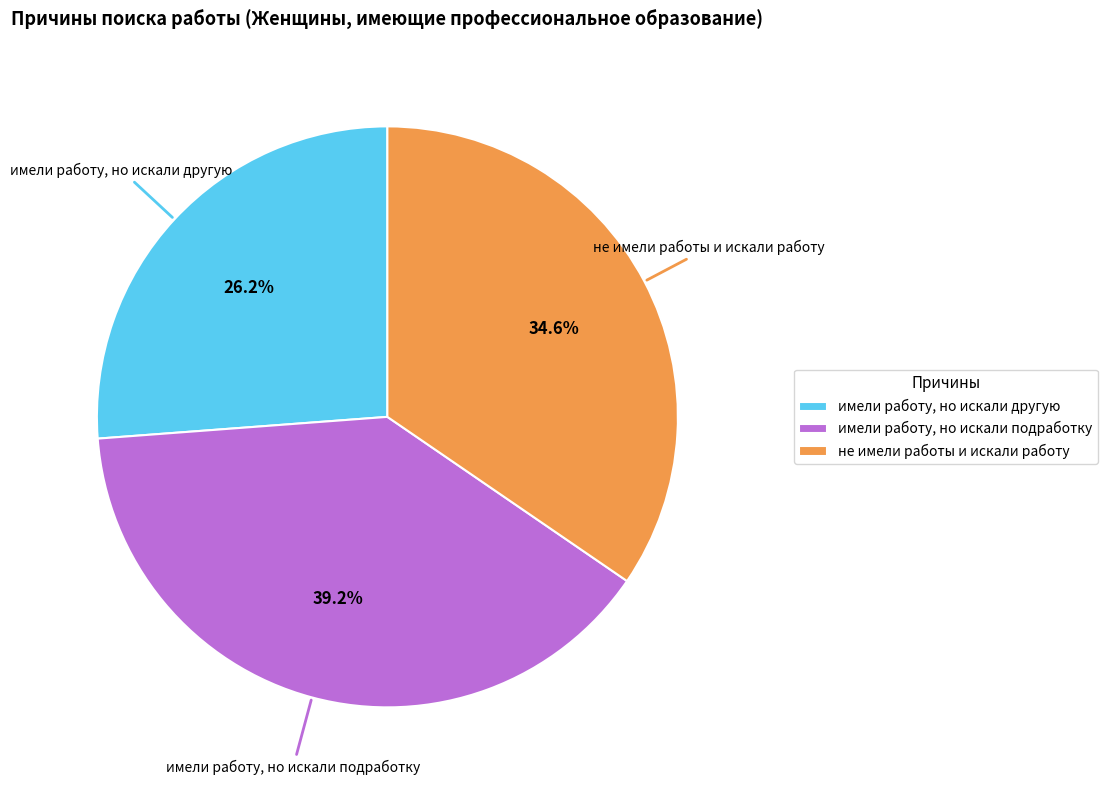

Is there a majority slice in this chart?

No